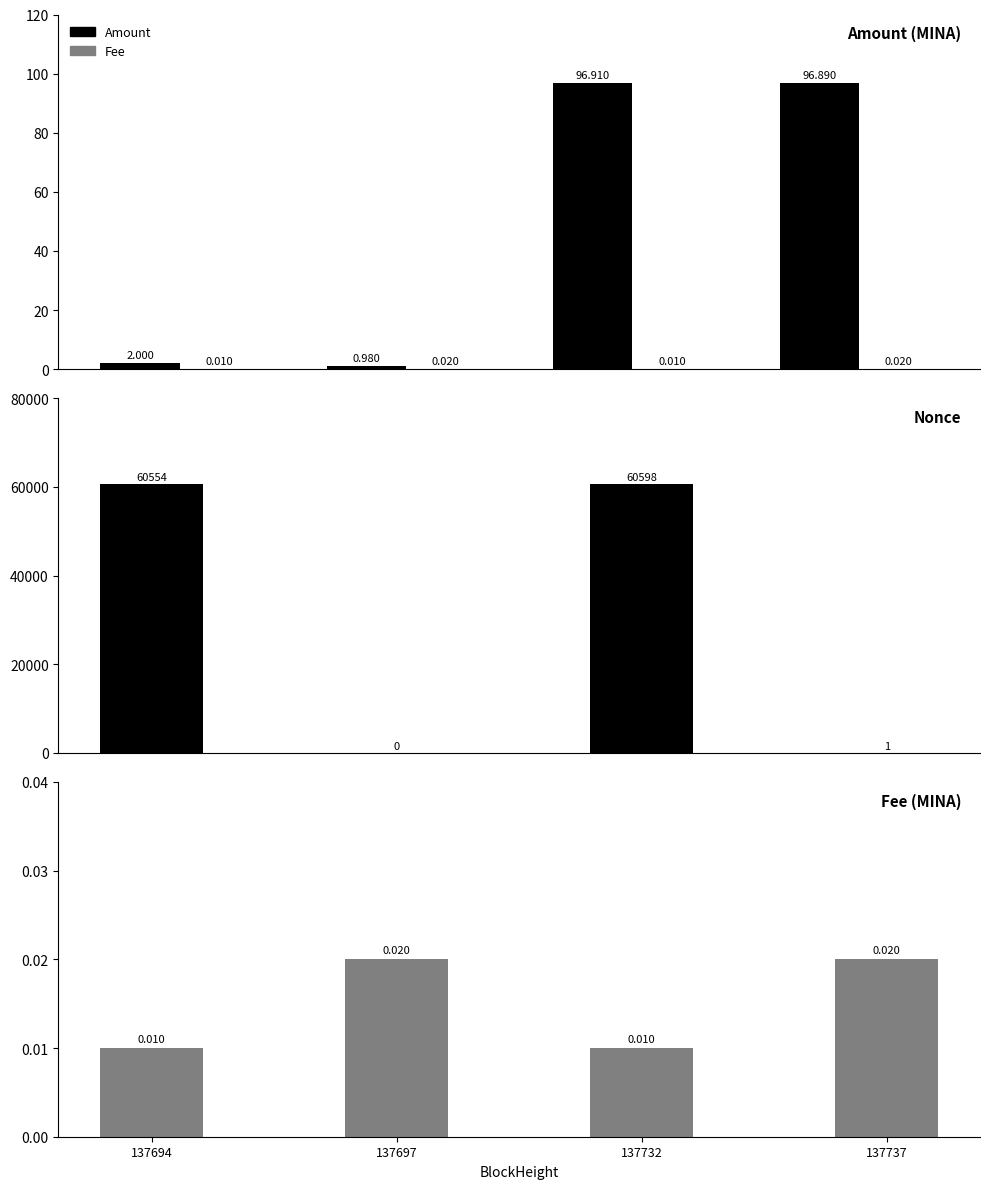

What is the average value of the Amount series?

49.2